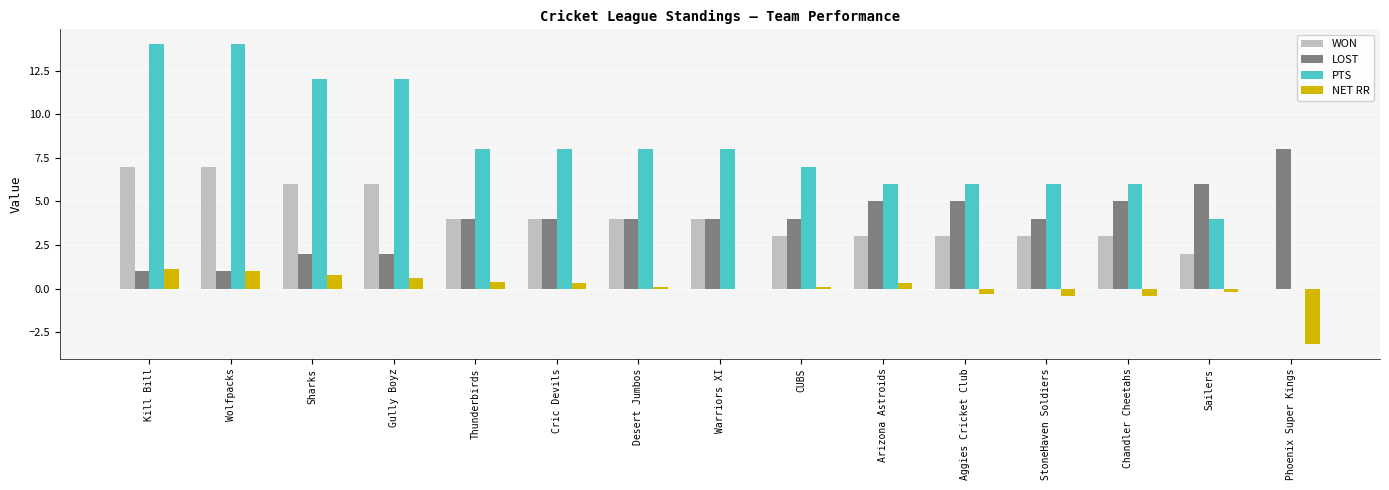

How many groups of bars are there?

15